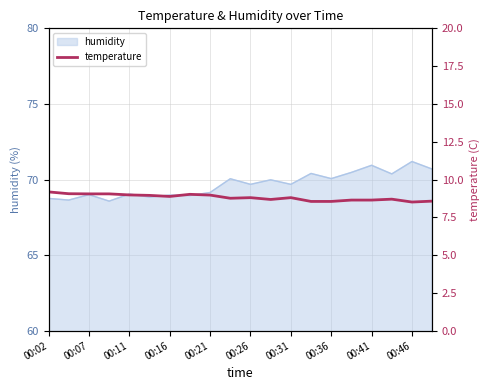

True or false: humidity has a value of 26.9 at 00:31.

False